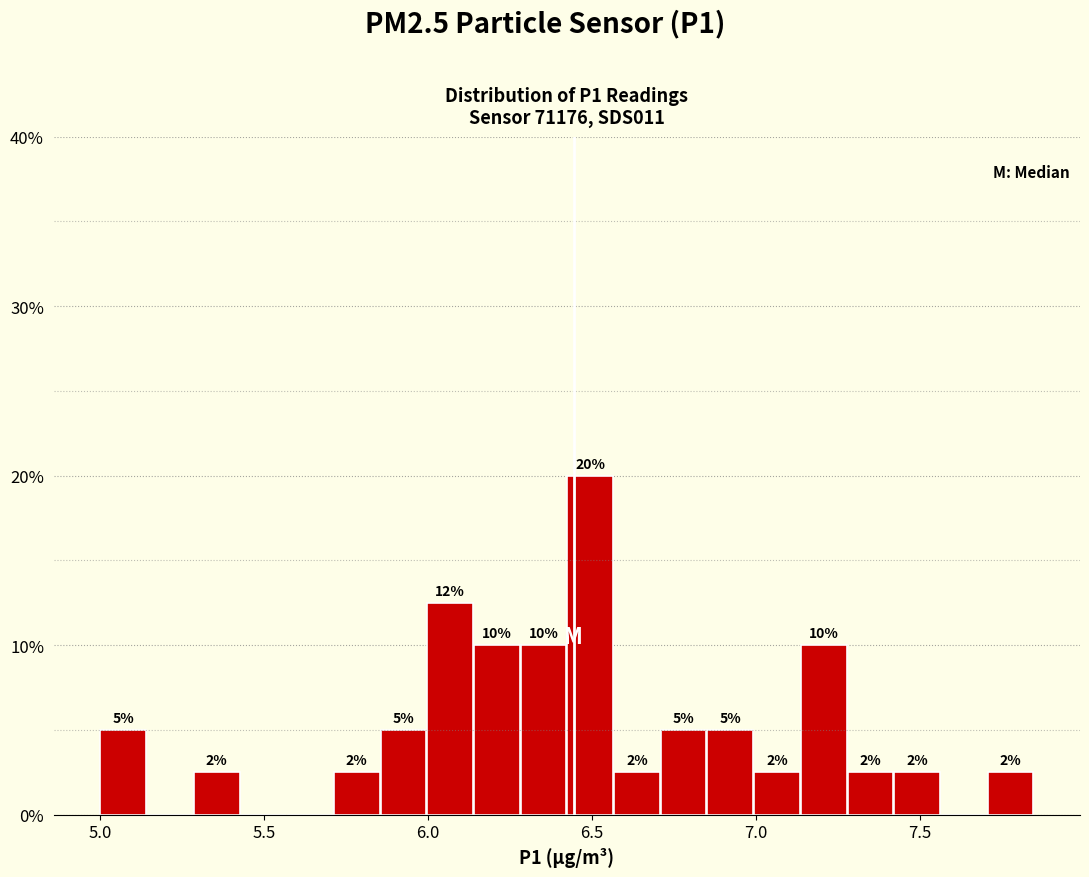

Around what value on the x-axis is the tallest bar? Give the approximate position of its centre, as read against the axis.

6.50